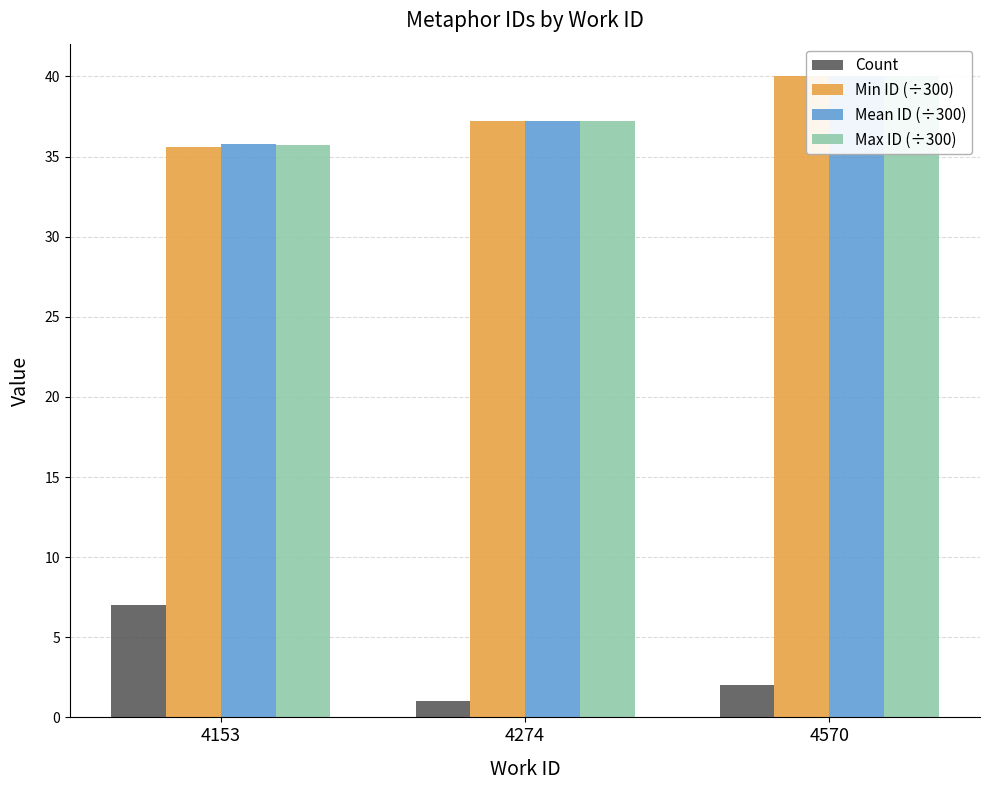

Which category has the lowest value in the Count series?

4274